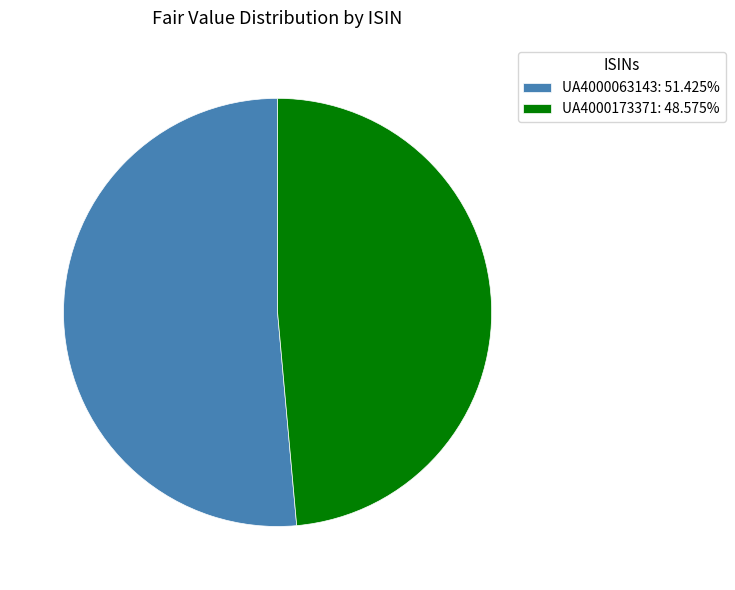

The UA4000063143 slice represents 37% of the pie. True or false?

False